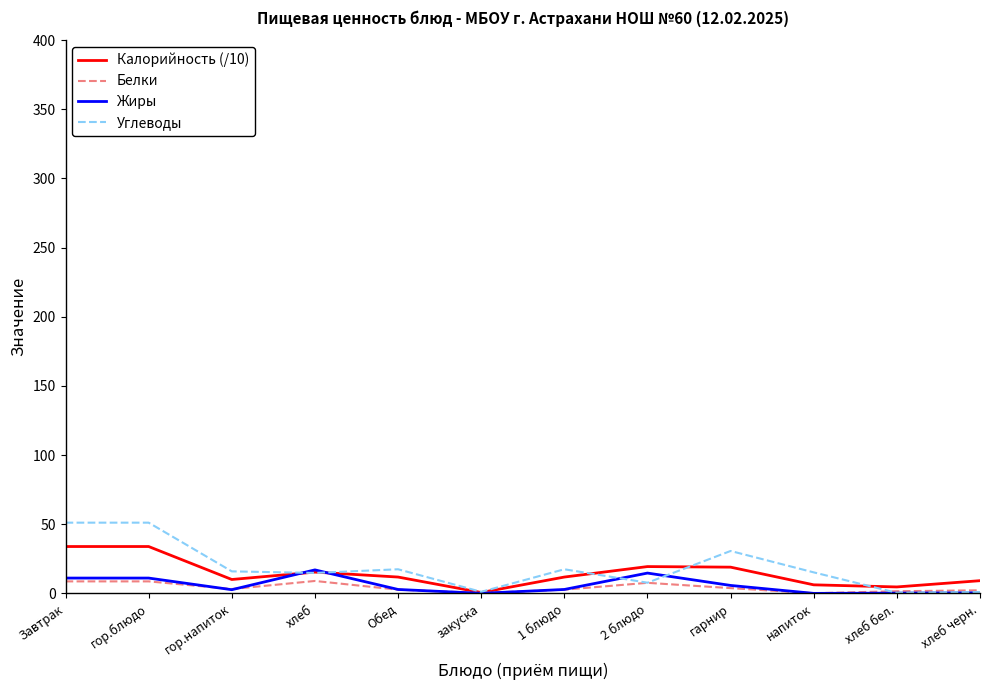

Which series has the largest total across all categories?

Углеводы